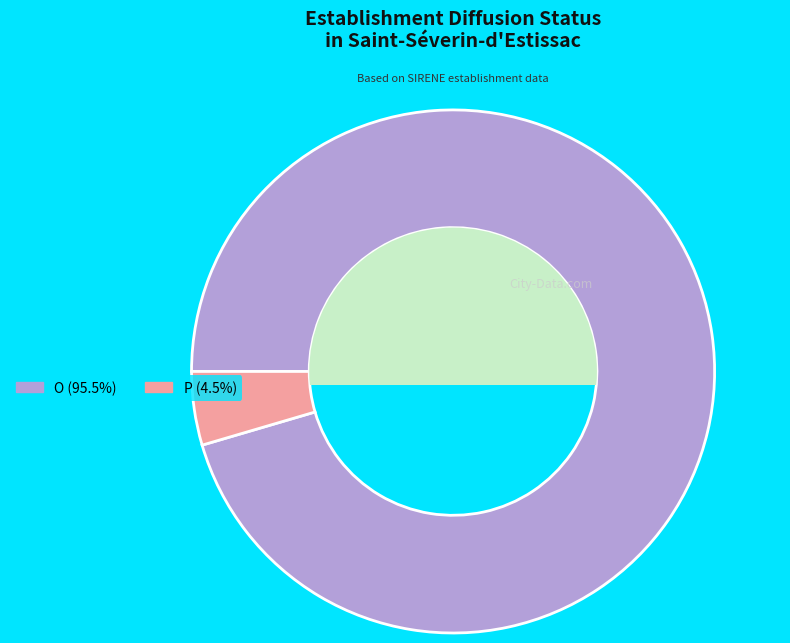

Is the sum of P and O greater than half?

Yes